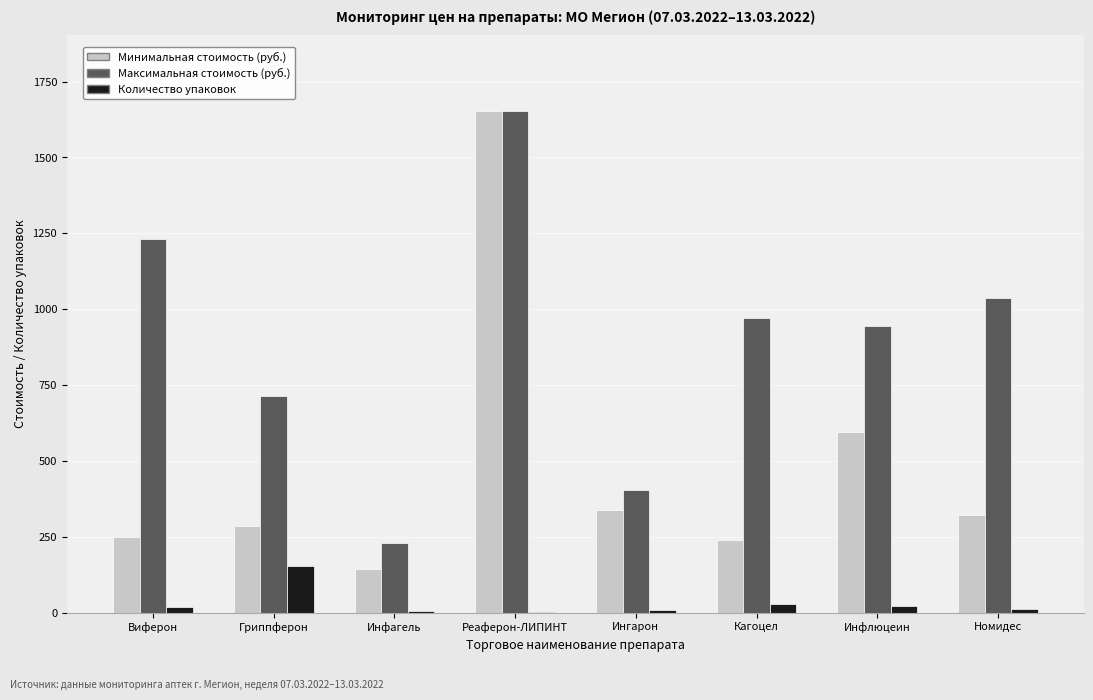

What is the sum of the Количество упаковок values at Гриппферон and Ингарон?

163